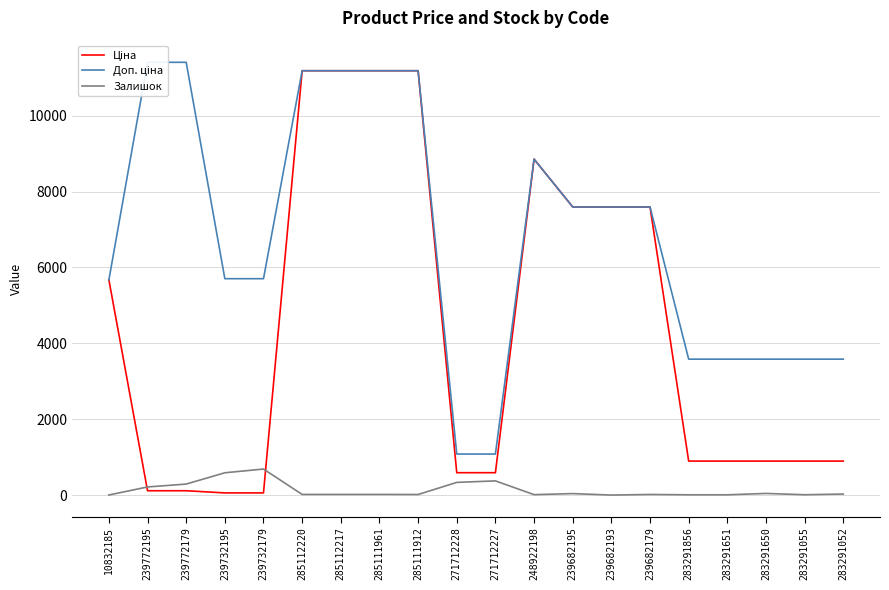

Is the value of Доп. ціна at 10832185 greater than the value of Ціна at 283291856?

Yes